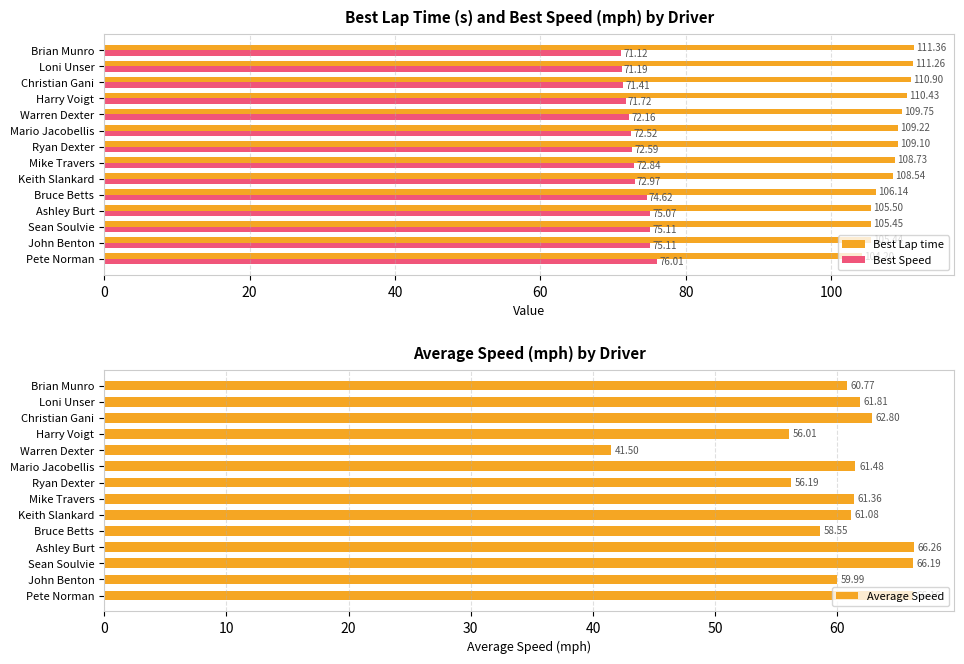

List the labels in order of Best Lap time value, smallest first.

Pete Norman, John Benton, Sean Soulvie, Ashley Burt, Bruce Betts, Keith Slankard, Mike Travers, Ryan Dexter, Mario Jacobellis, Warren Dexter, Harry Voigt, Christian Gani, Loni Unser, Brian Munro